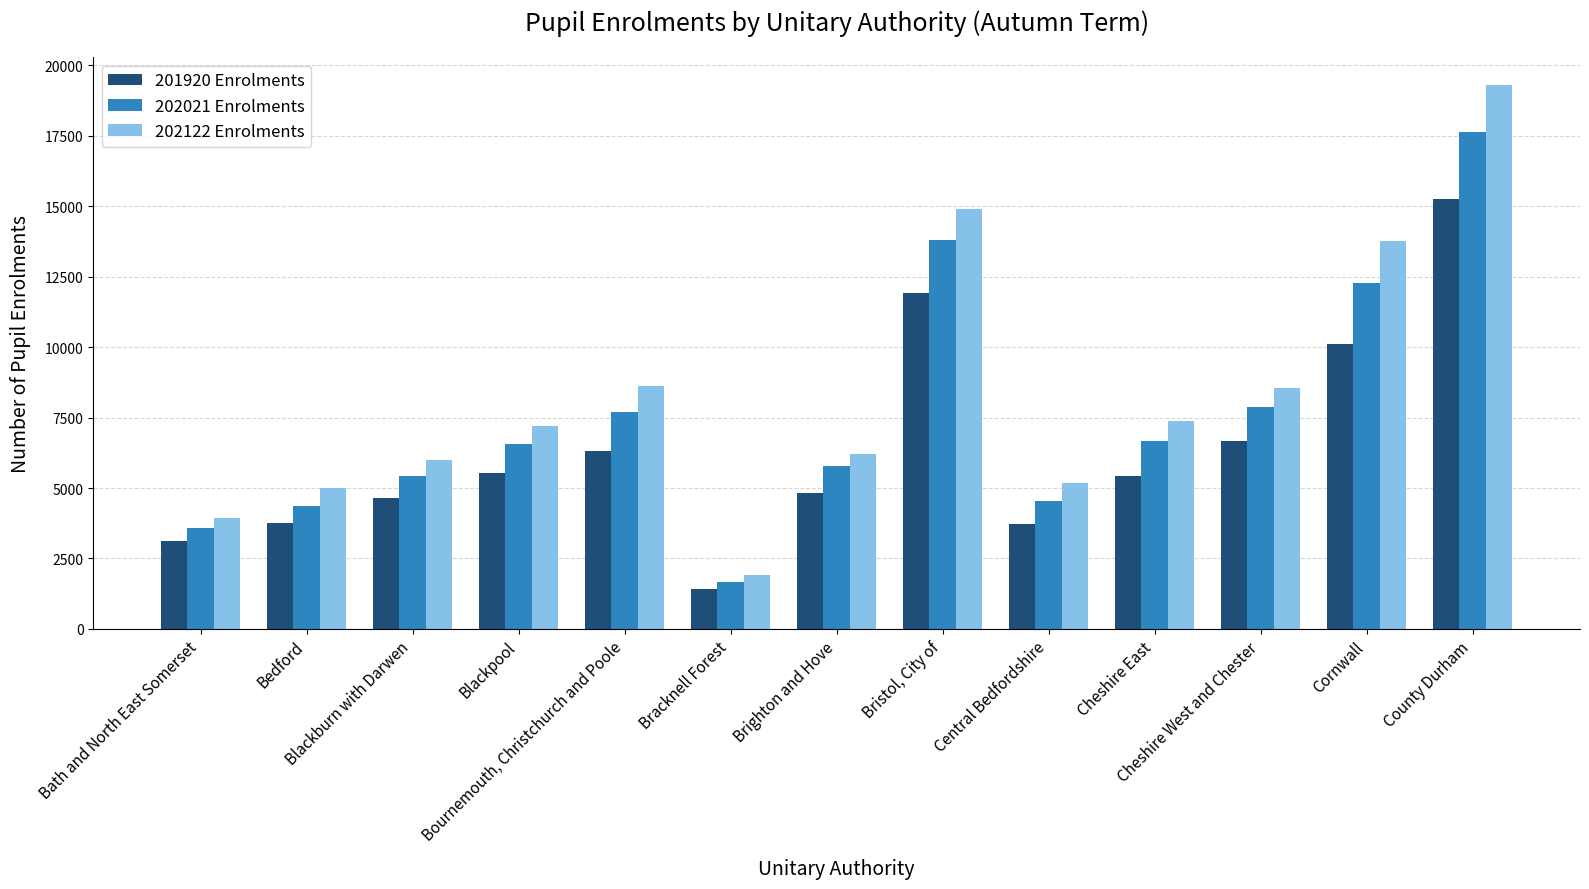

Which series has the largest range (max minus min)?

202122 Enrolments